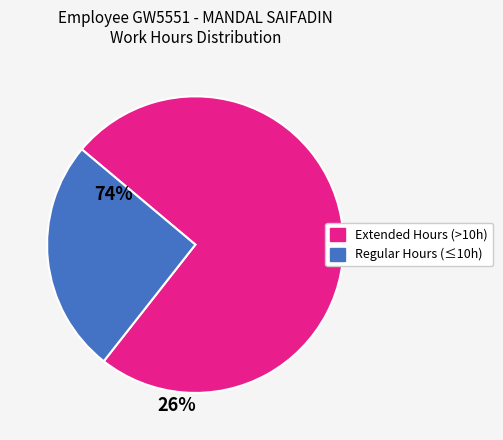

Is there any slice that represents more than half of the pie?

Yes